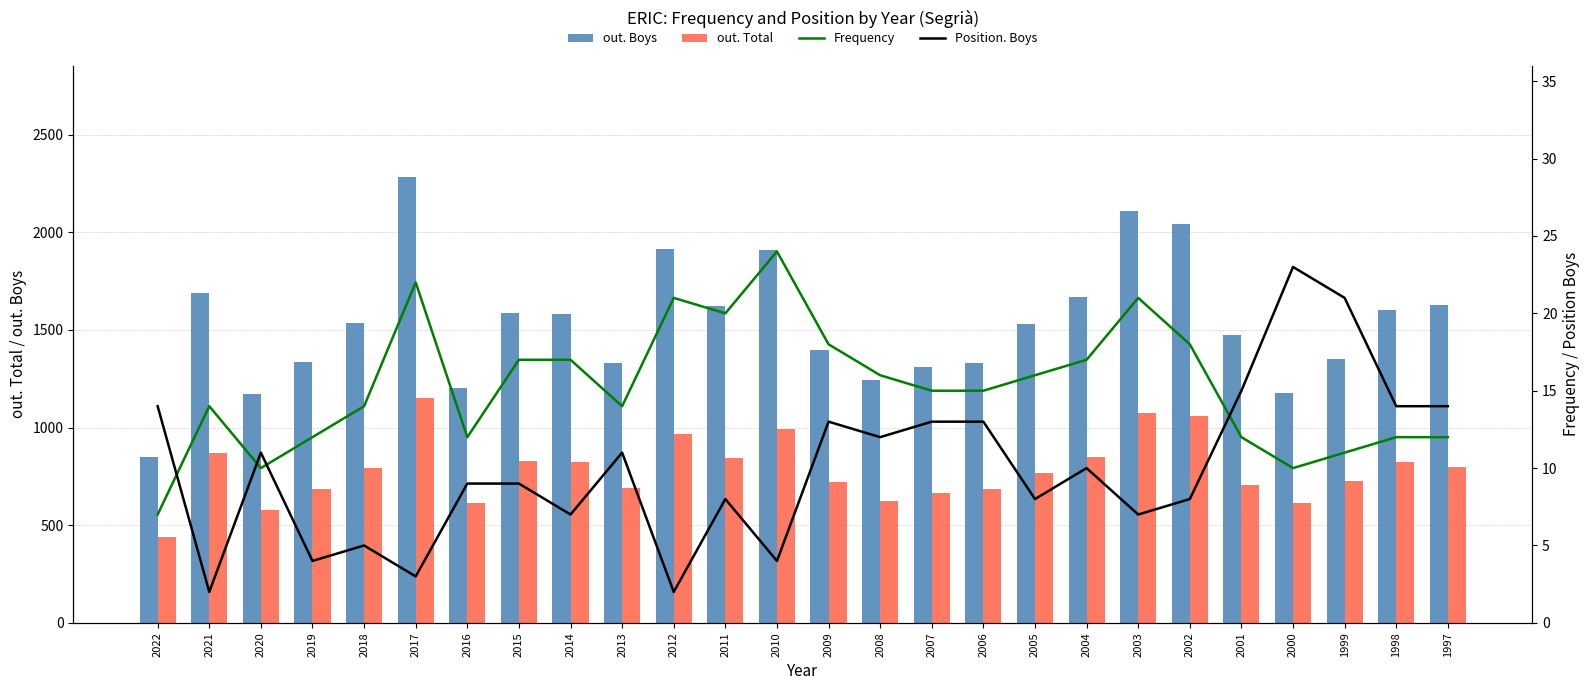

Read the Position. Boys value at 2008, to the nearest 10.

10